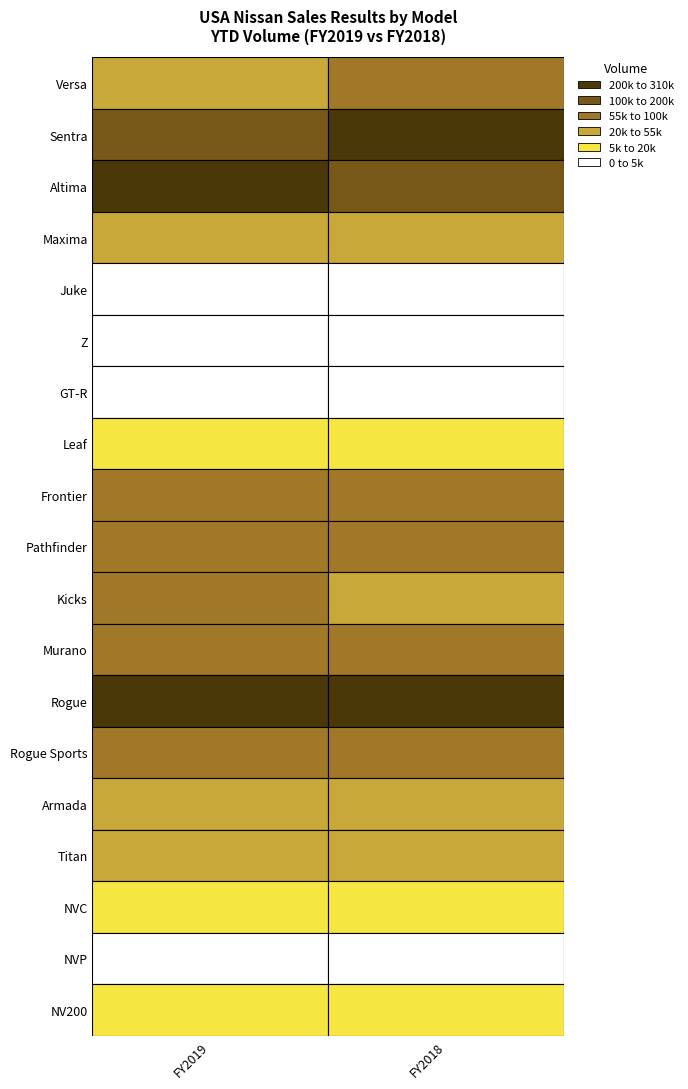

What value does the Pathfinder series have at FY2019, to the nearest 10?

66430